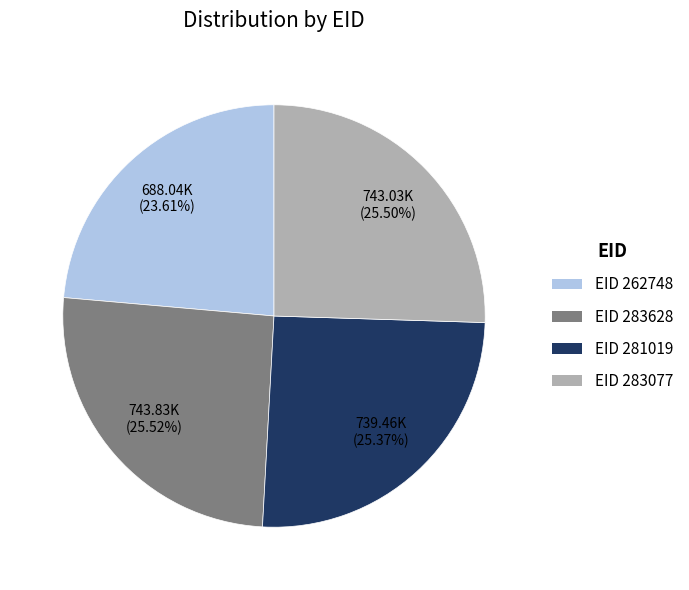

True or false: EID 283077 accounts for 40% of the total.

False